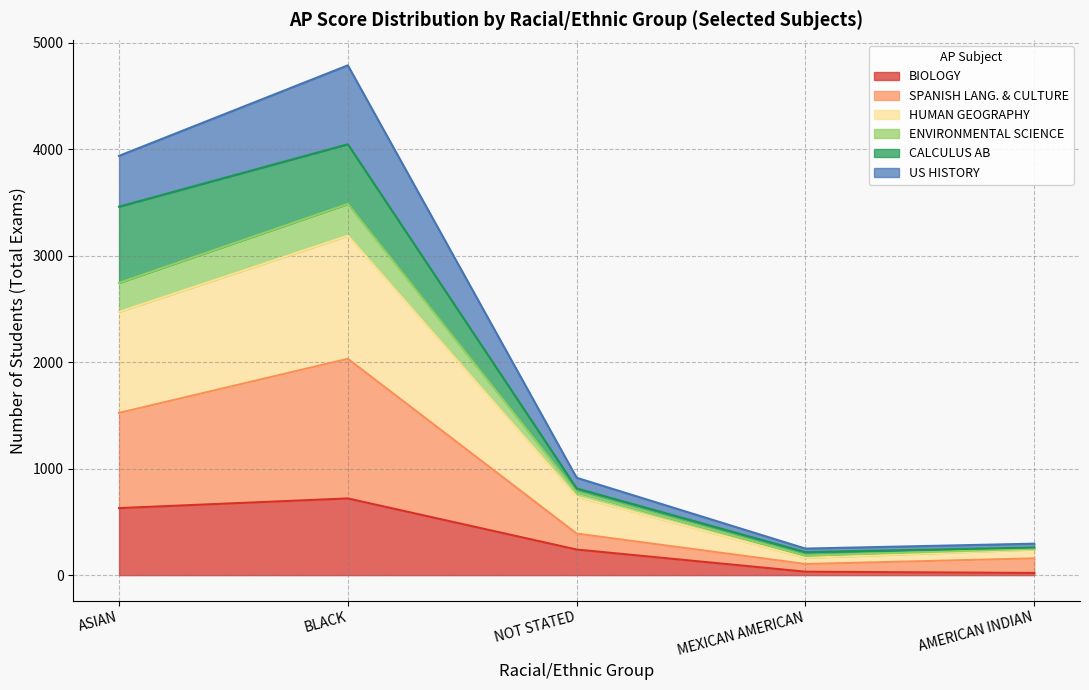

True or false: US HISTORY and SPANISH LANG. & CULTURE intersect in this chart.

False